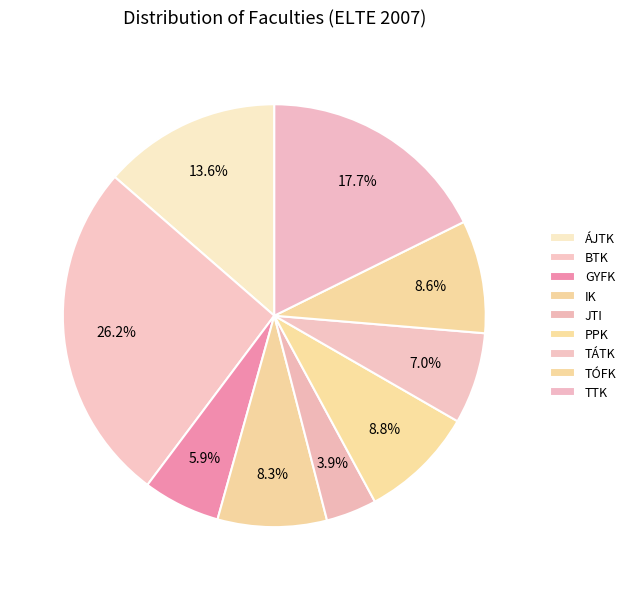

Is PPK the majority of the pie?

No